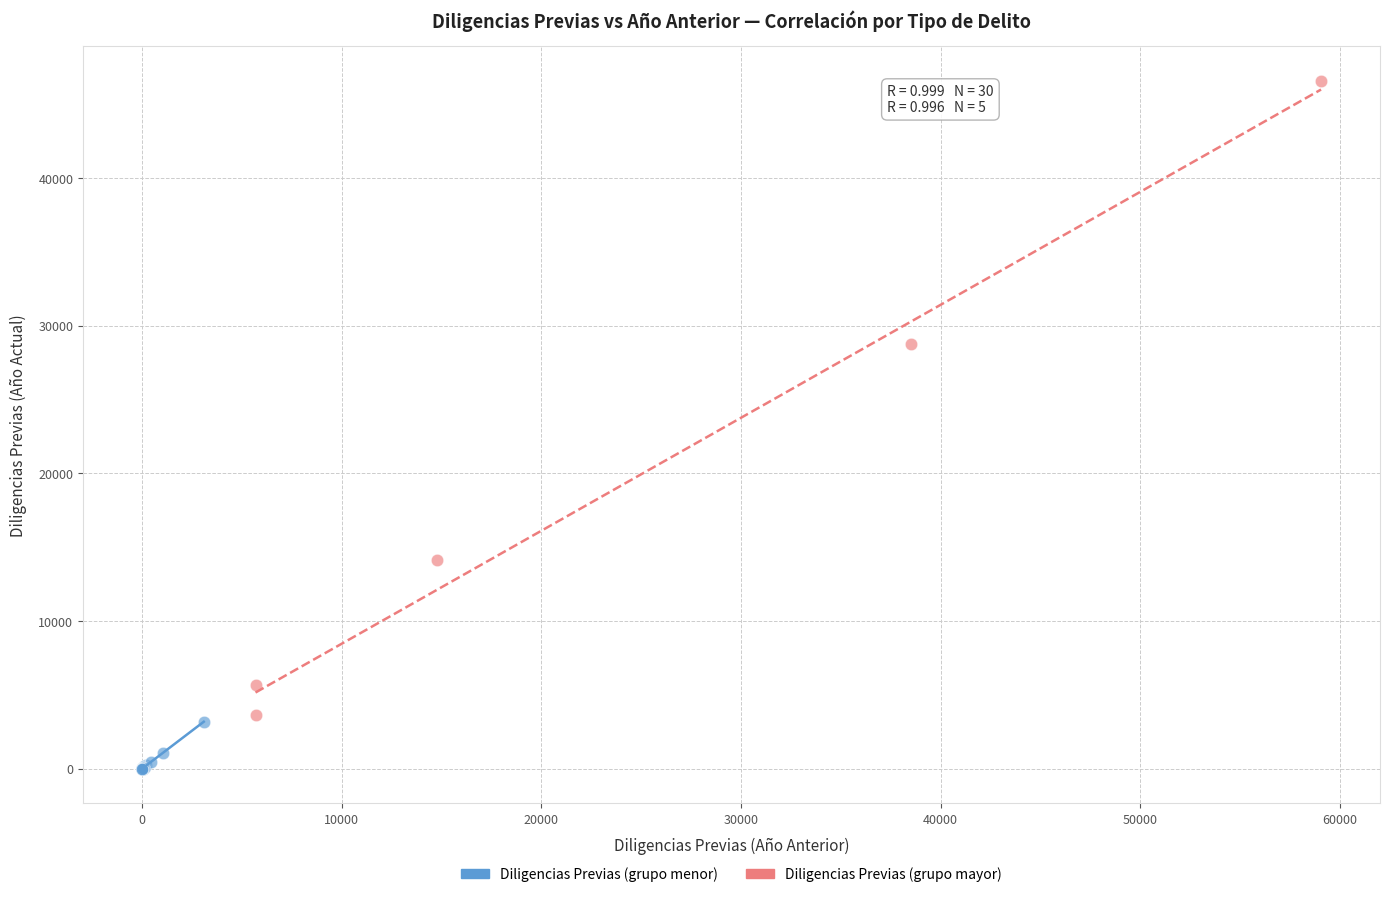

Which series reaches the minimum Y coordinate?

Diligencias Previas (grupo menor)